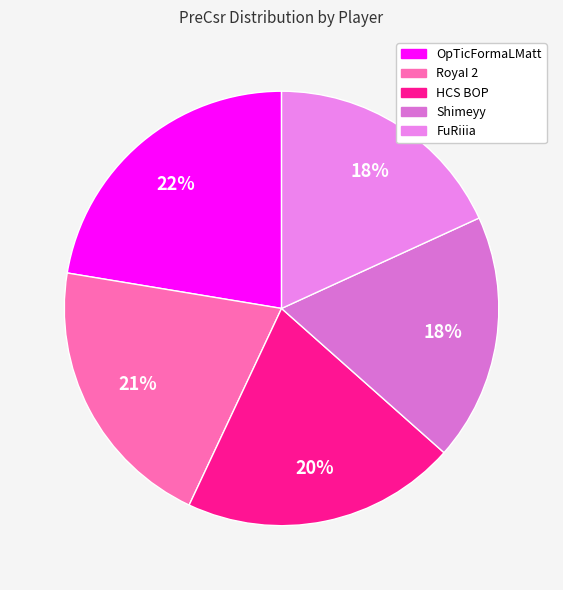

Which slice is the largest?

OpTicFormaLMatt